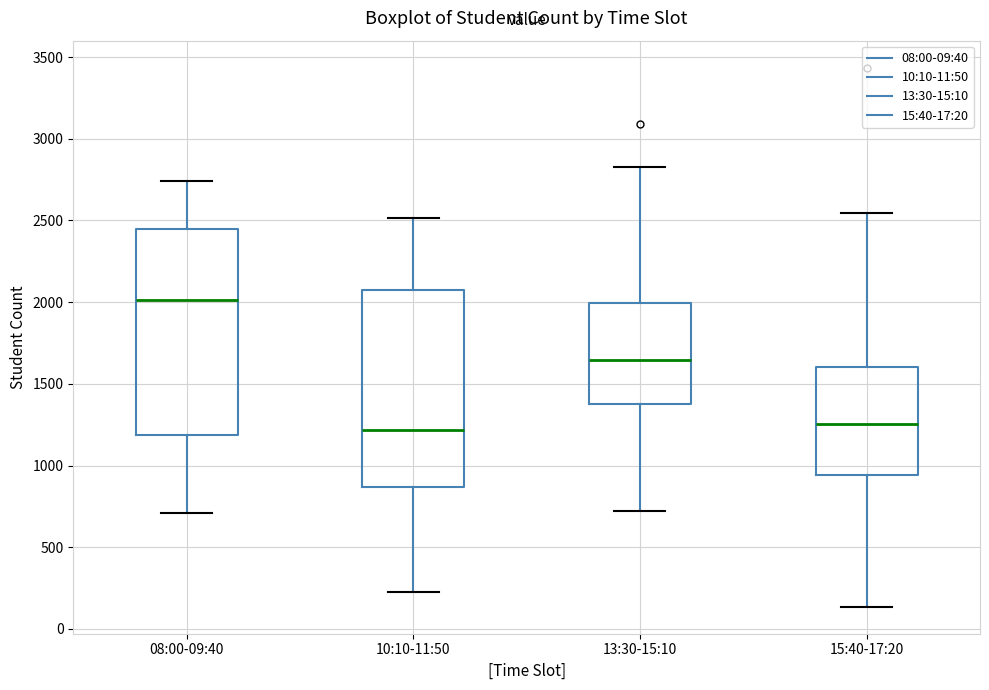

Where does the lower whisker of the box for 13:30-15:10 end on the y-axis? The values are not printed on the chart, so give them approximately, as read against the axis.

700